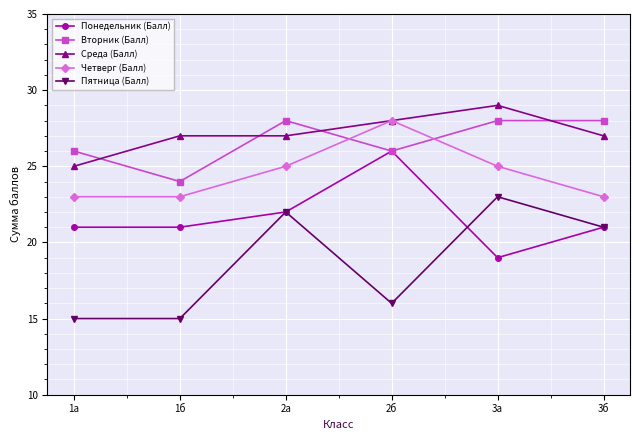

True or false: Понедельник (Балл) has more than 0 interior local peaks.

True